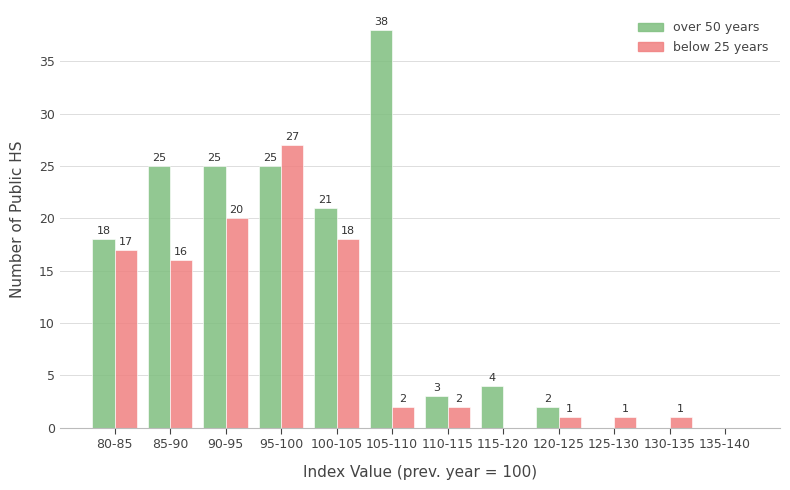

Reading left to right, what are all the values shown in this chart?

over 50 years: 80-85=18	85-90=25	90-95=25	95-100=25	100-105=21	105-110=38	110-115=3	115-120=4	120-125=2	125-130=0	130-135=0	135-140=0
below 25 years: 80-85=17	85-90=16	90-95=20	95-100=27	100-105=18	105-110=2	110-115=2	115-120=0	120-125=1	125-130=1	130-135=1	135-140=0